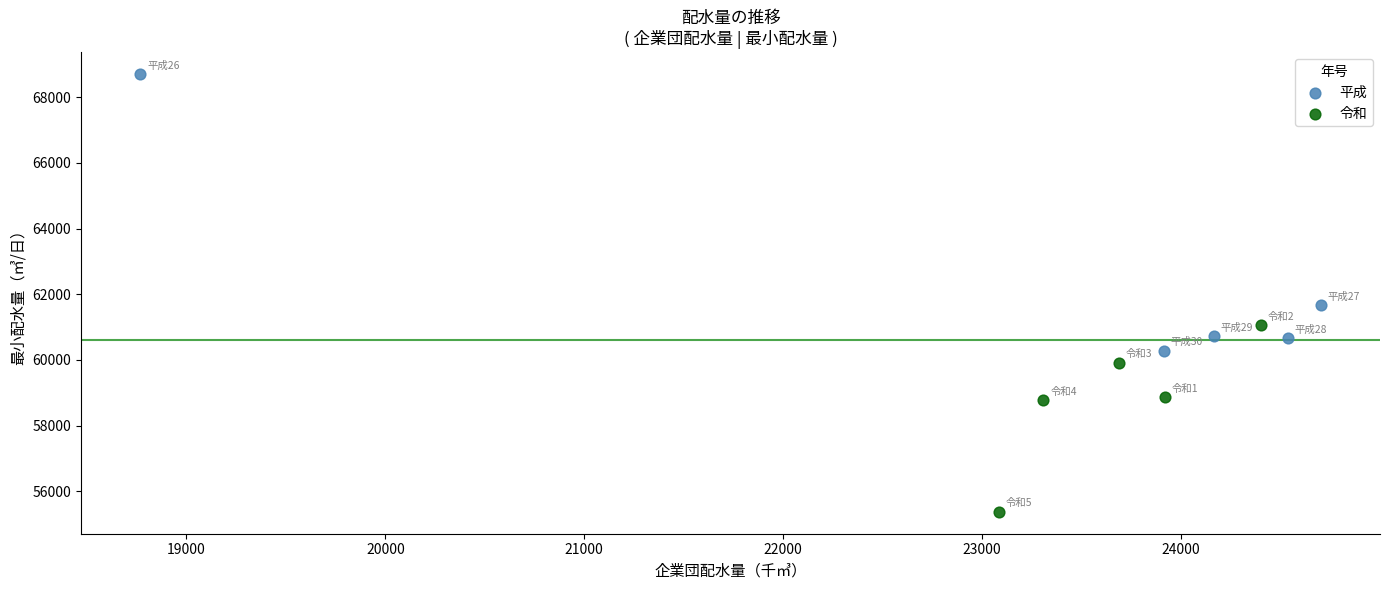

Which series has the widest spread of Y values?

平成